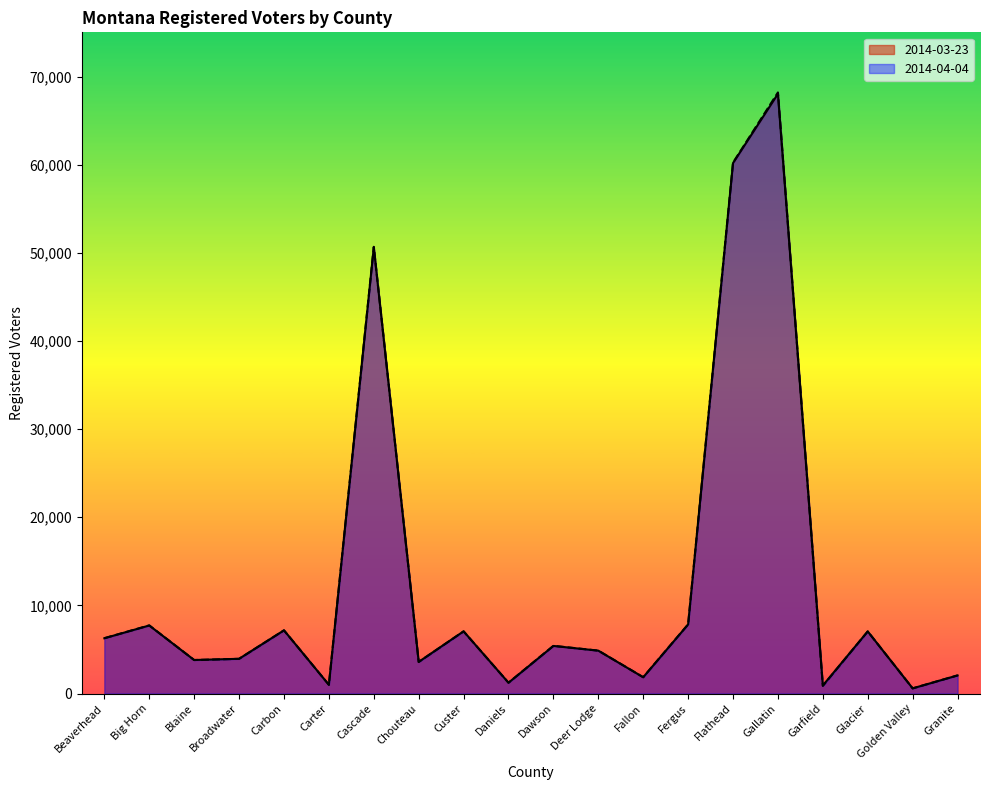

What is the sum of all 2014-04-04 values?

251445